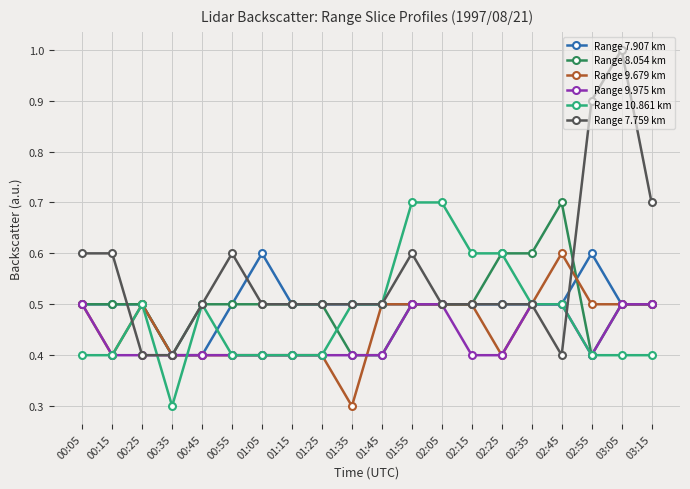

At how many categories does at least one series exceed 0?

20